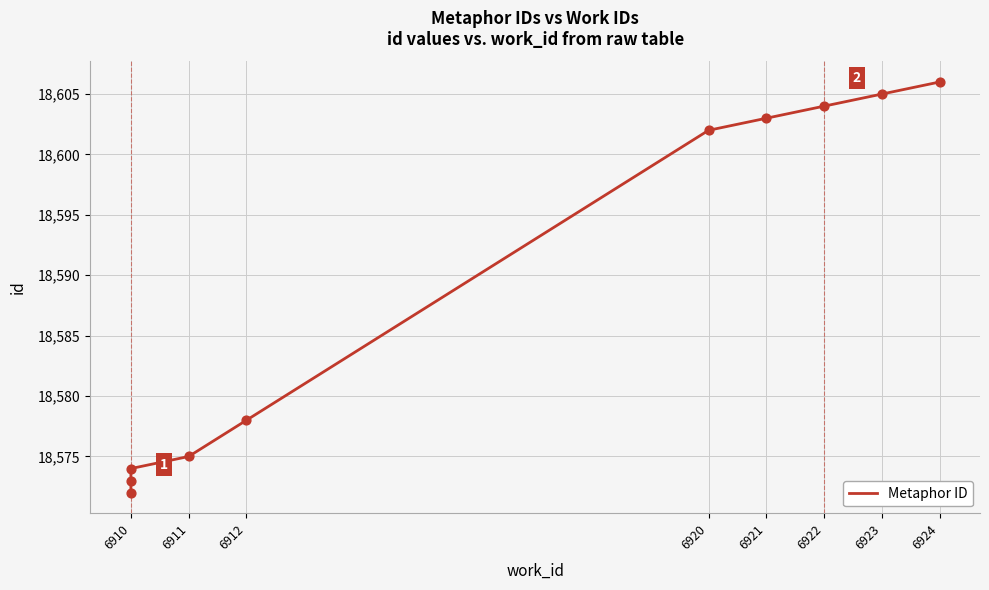

What is the change in value from 6921 to 6922?

+1